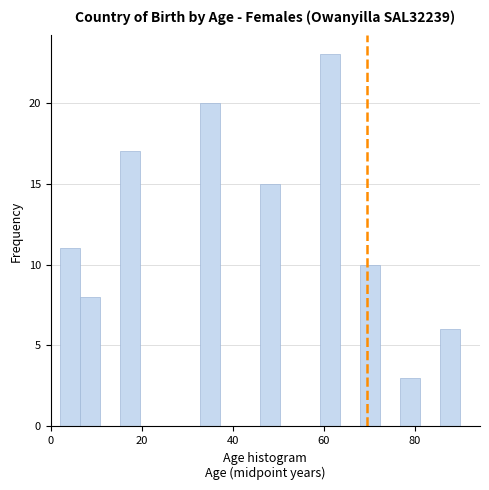

Around what value on the x-axis is the tallest bar? Give the approximate position of its centre, as read against the axis.

62